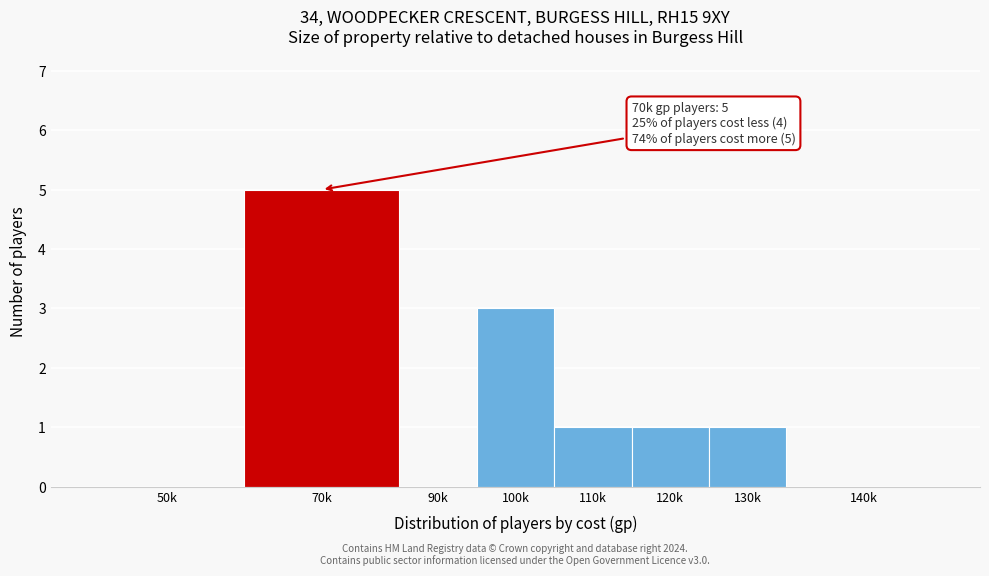

Reading right to left, transcribe all the data shown in this chart.

140k=0	130k=1	120k=1	110k=1	100k=3	90k=0	70k=5	50k=0